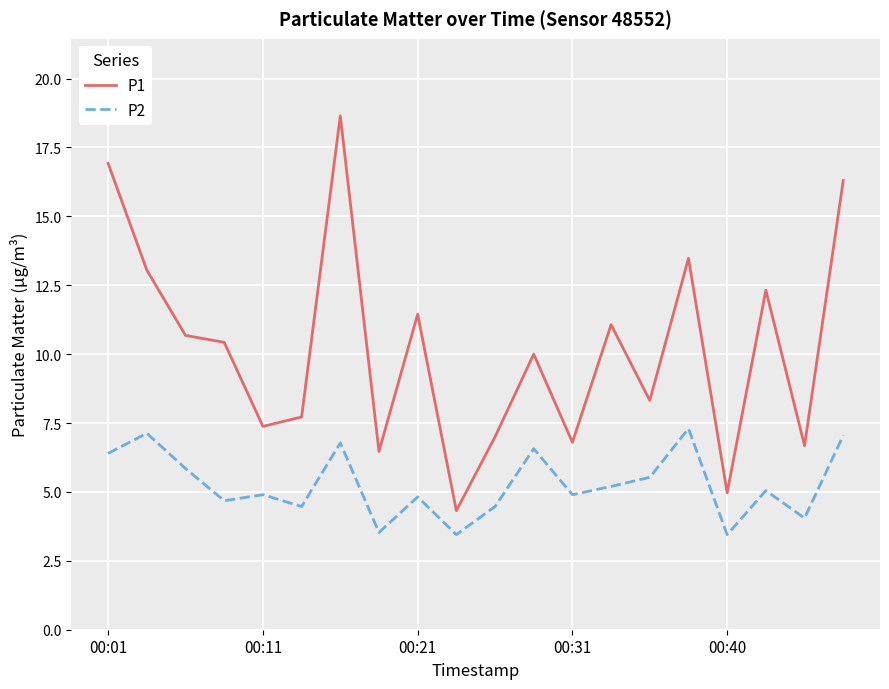

What is the smallest value displayed?

3.5